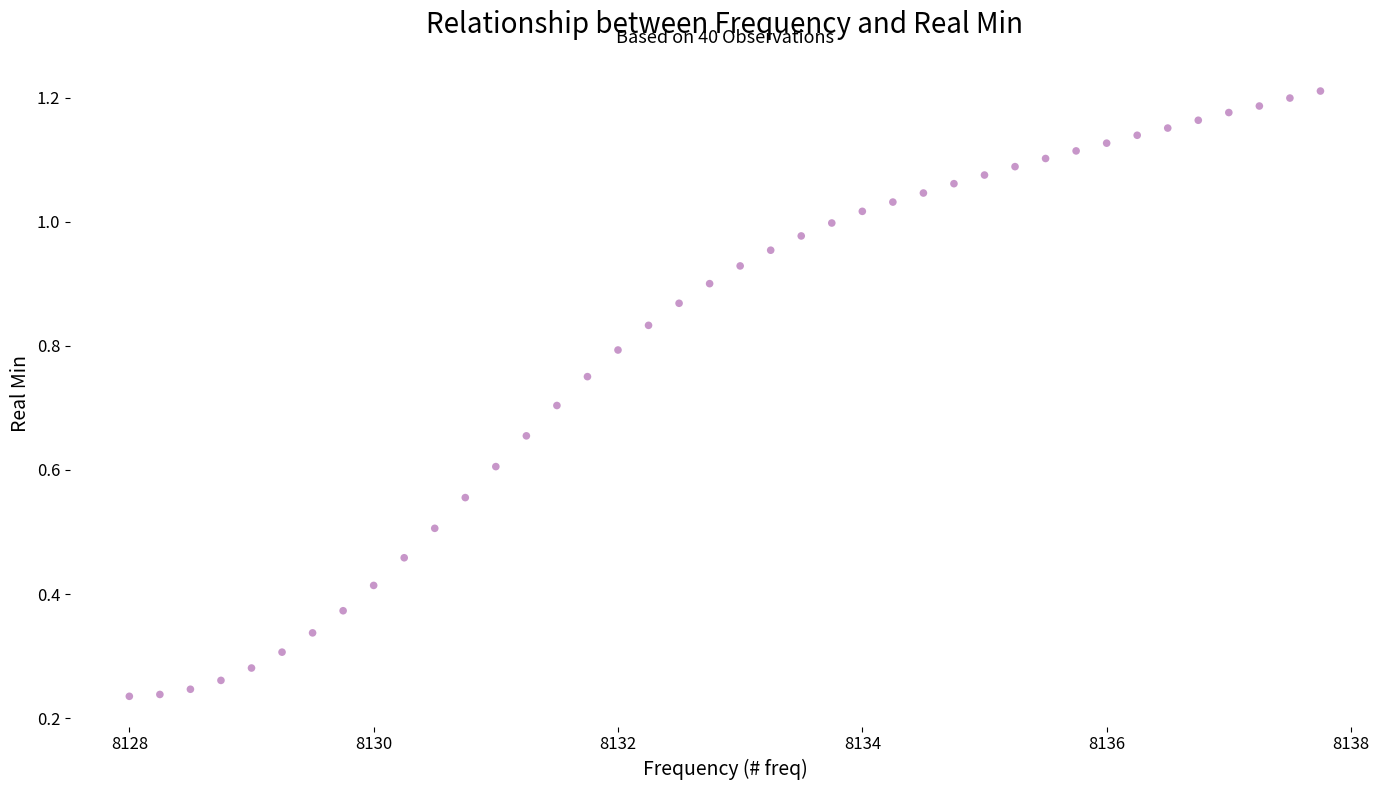

What is the range of X values (max minus min)?

9.8